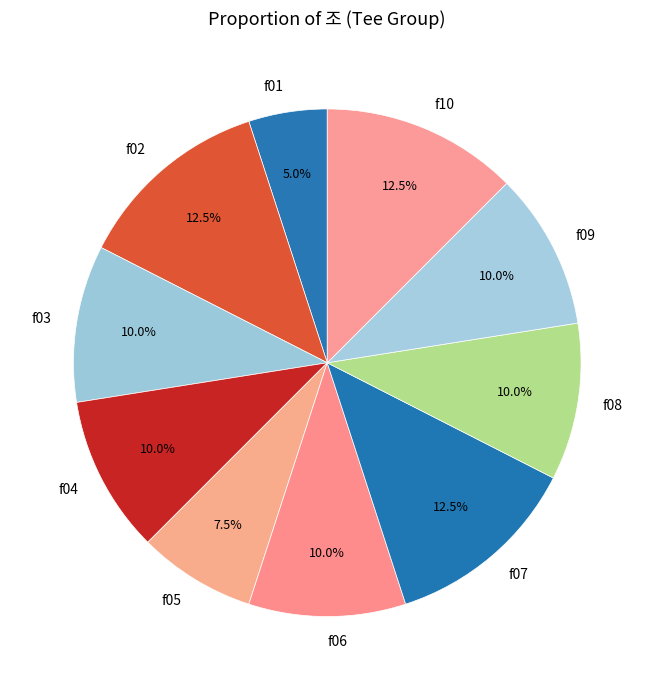

Does any single category account for the majority?

No